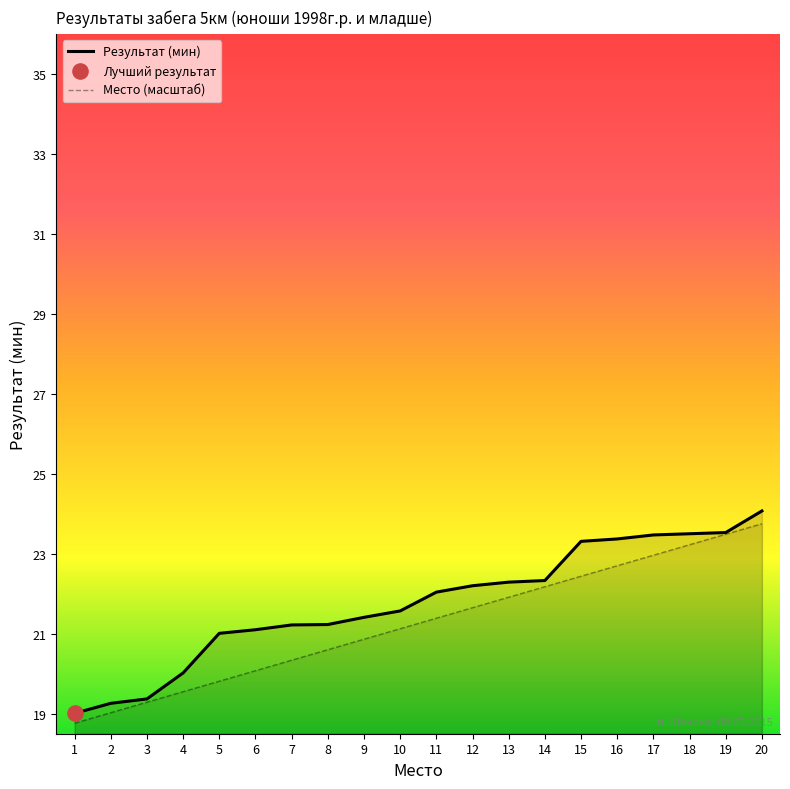

Is the value of Место (масштаб) at 15 greater than the value of Результат (мин) at 19?

No